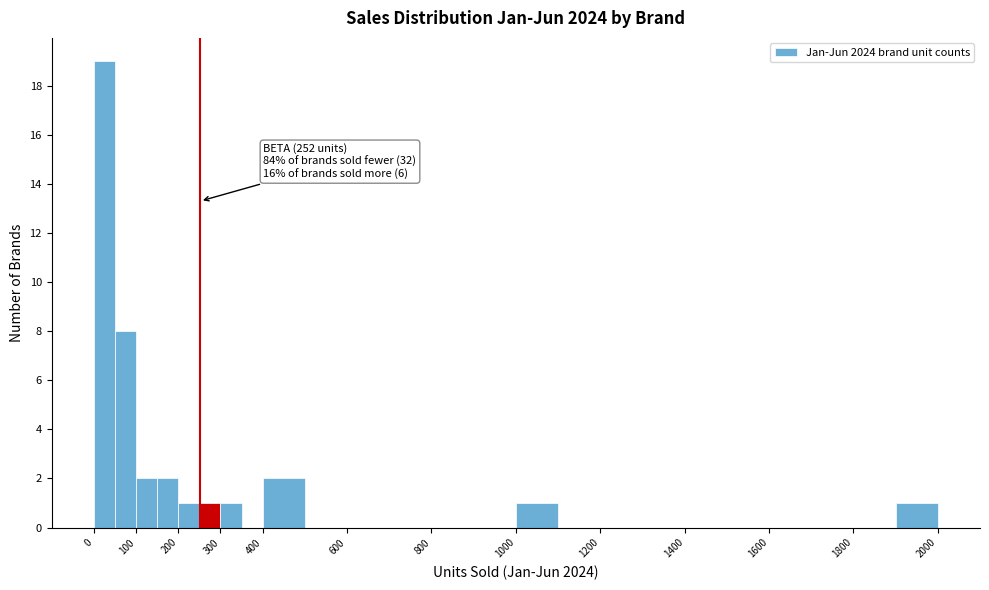

Over which range of the x-axis is the bar tallest?

0 to 50